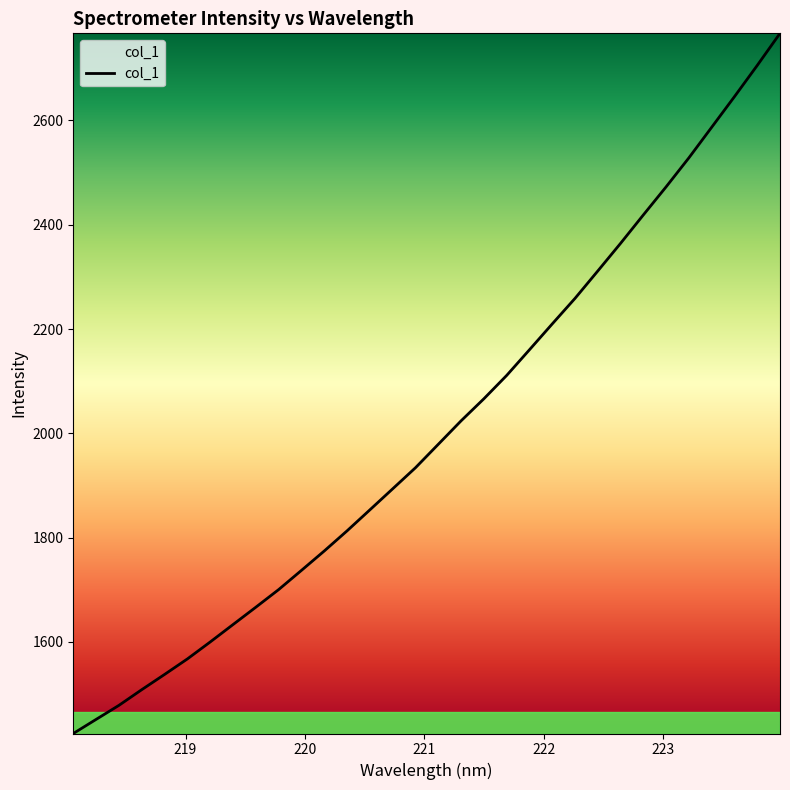

What is the sum of all values?

64182.1